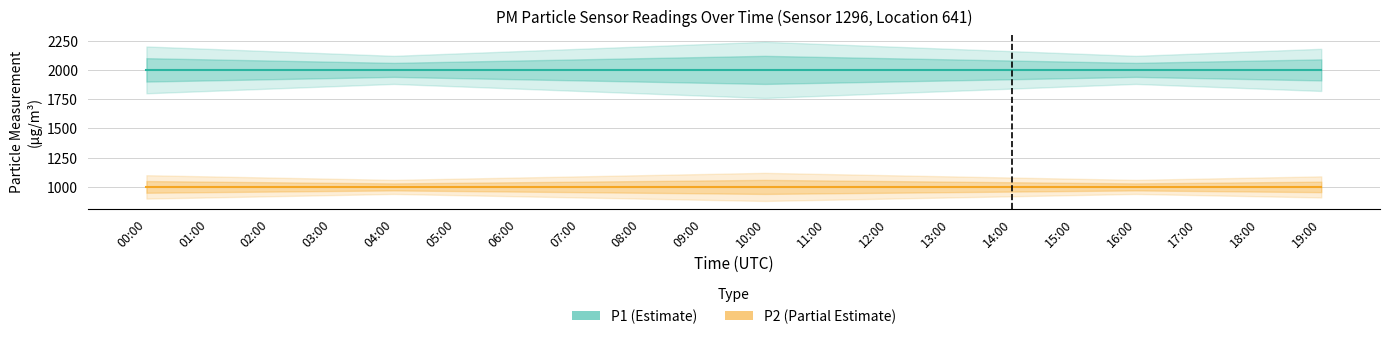

The value of P1 (Estimate) at 11:00 is 1999.9. True or false?

True